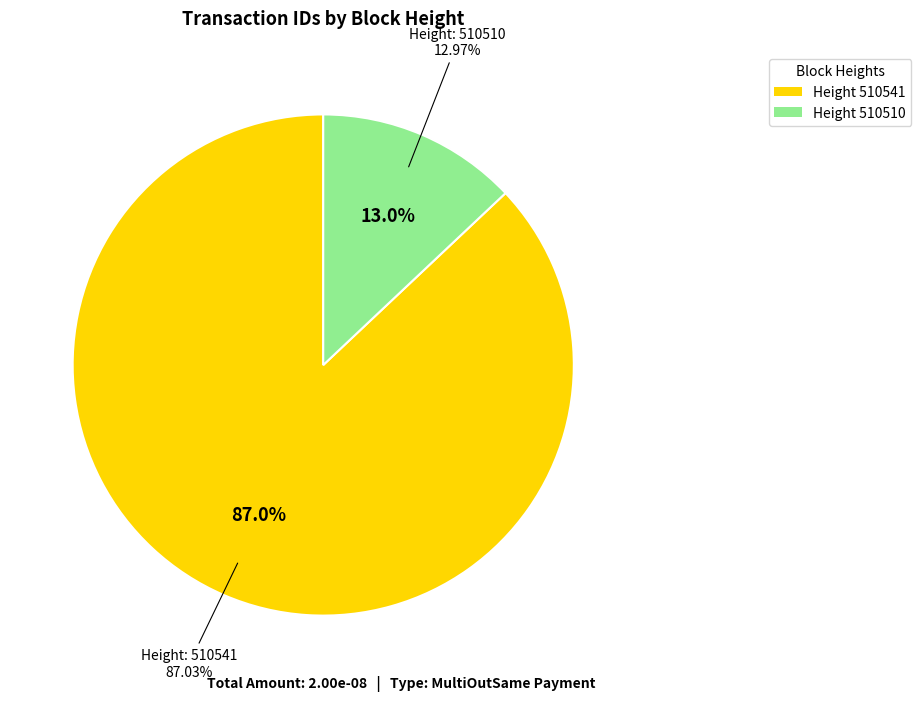

Is it true that 510510 is 13% of the pie?

True